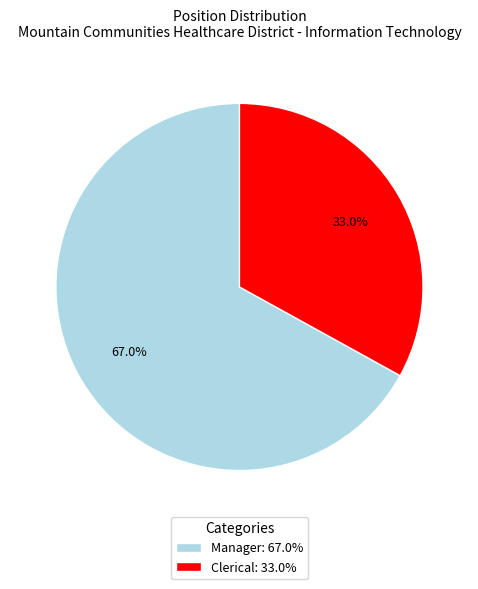

To the nearest percent, what is the difference between the largest and smallest slice percentages?

34%